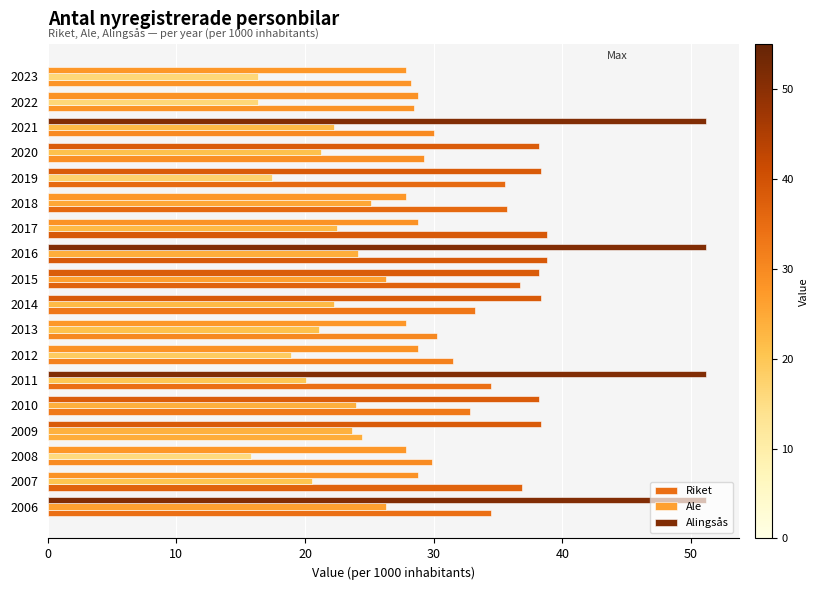

What is the lowest value of the Ale series?

15.8